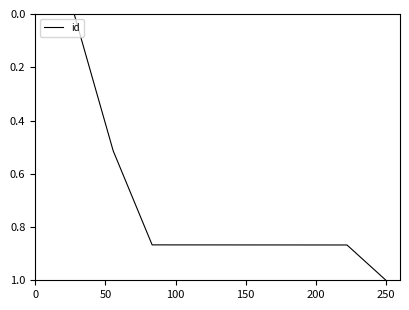

What is the difference between the maximum and minimum values?

1.0